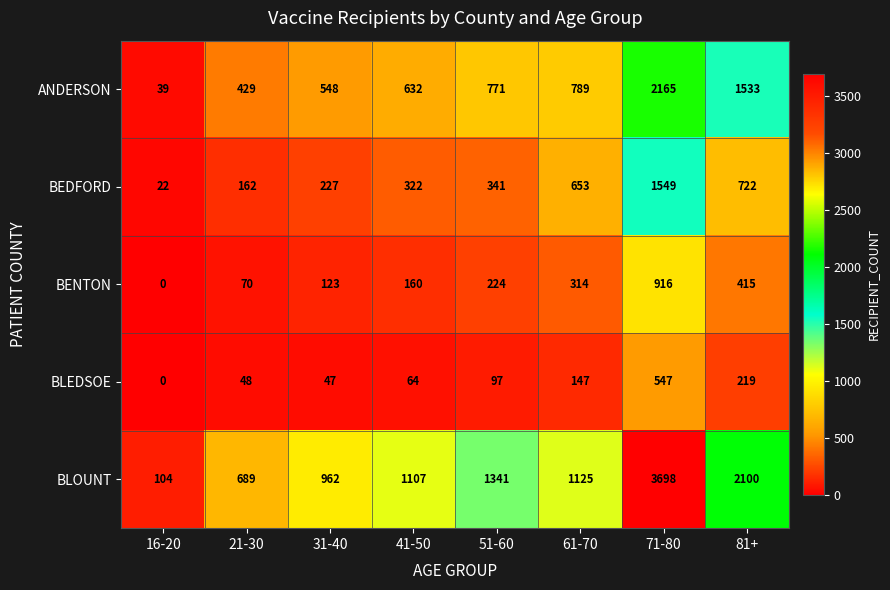

How many values in the BLOUNT series are below 1125?

4